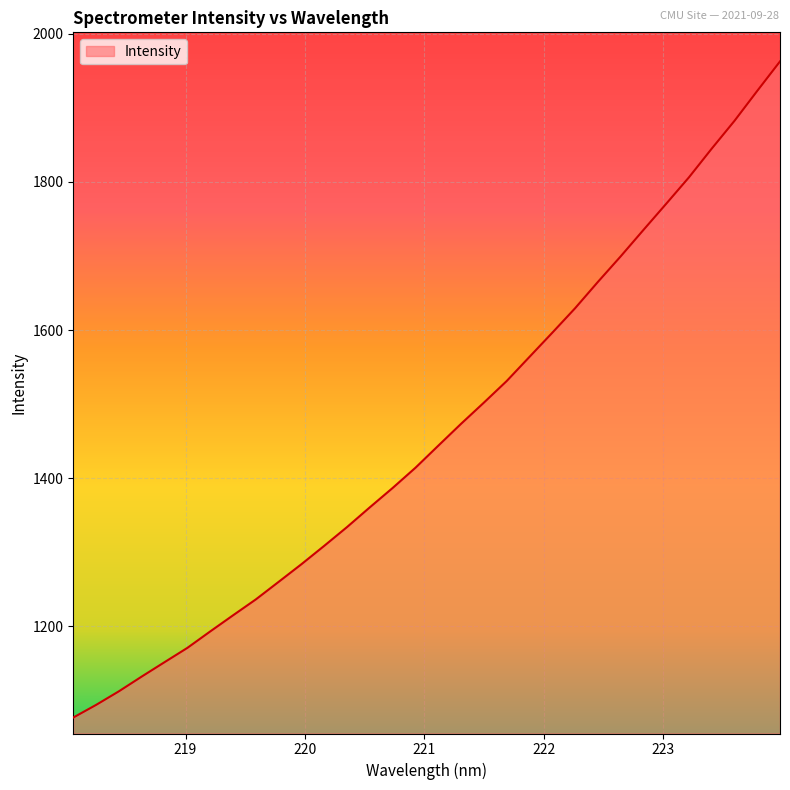

What is the minimum value shown in the chart?

1076.9